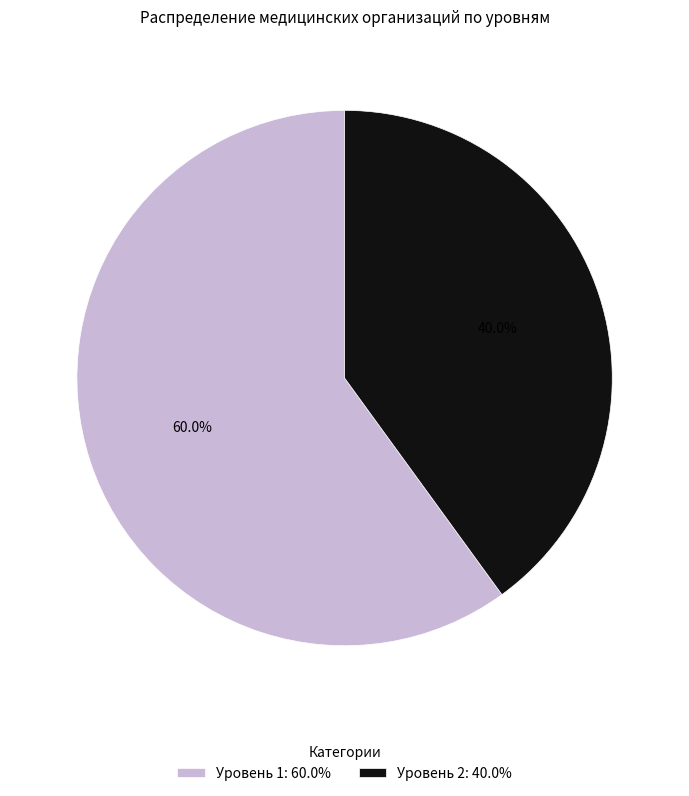

Count the number of slices in the pie.

2